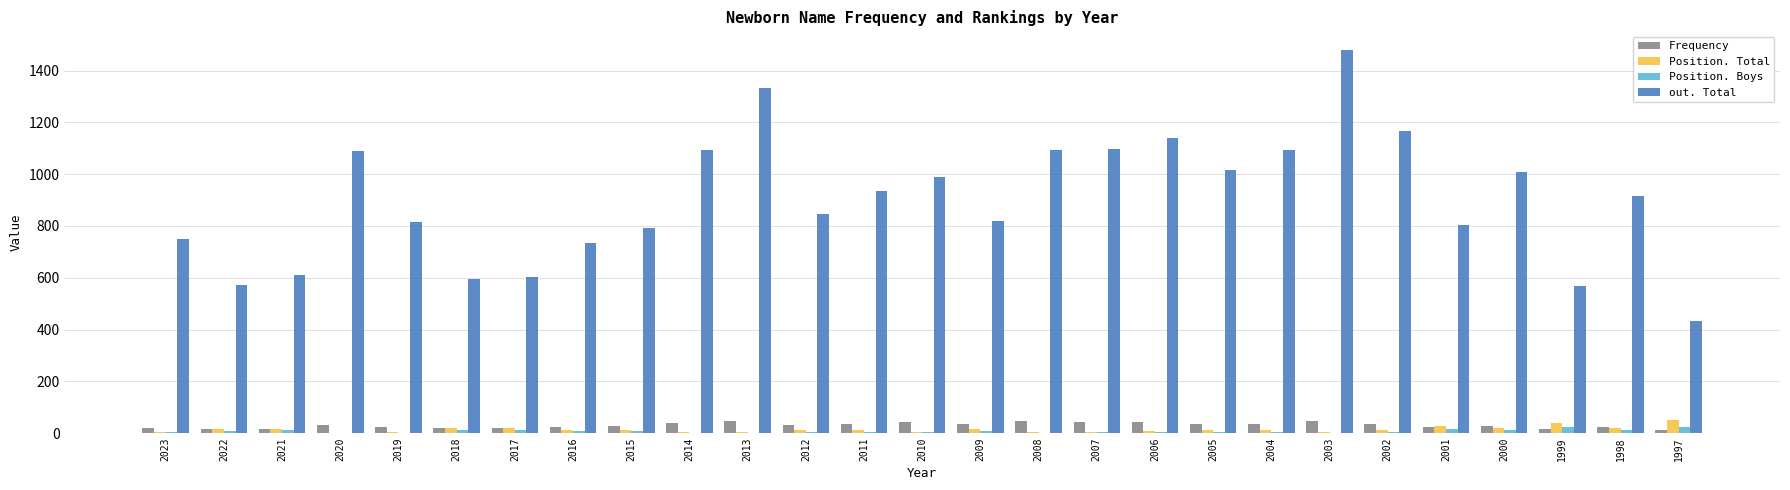

How many series are shown in this chart?

4